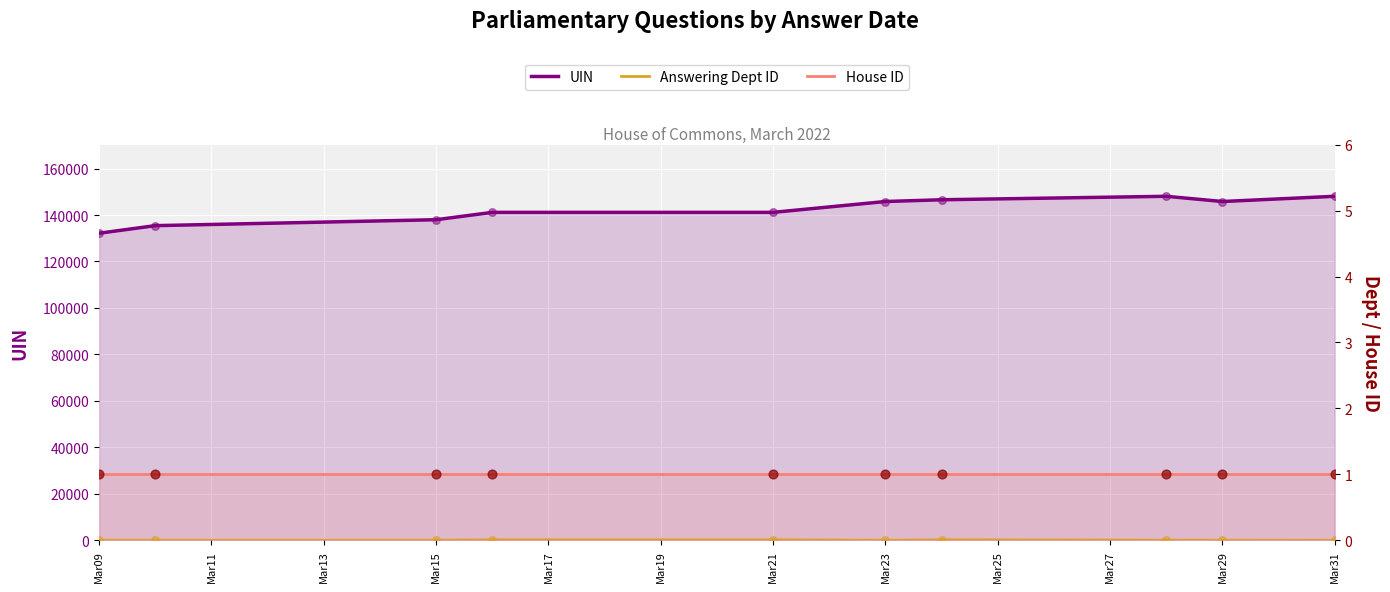

Which series reaches the maximum Y coordinate?

UIN